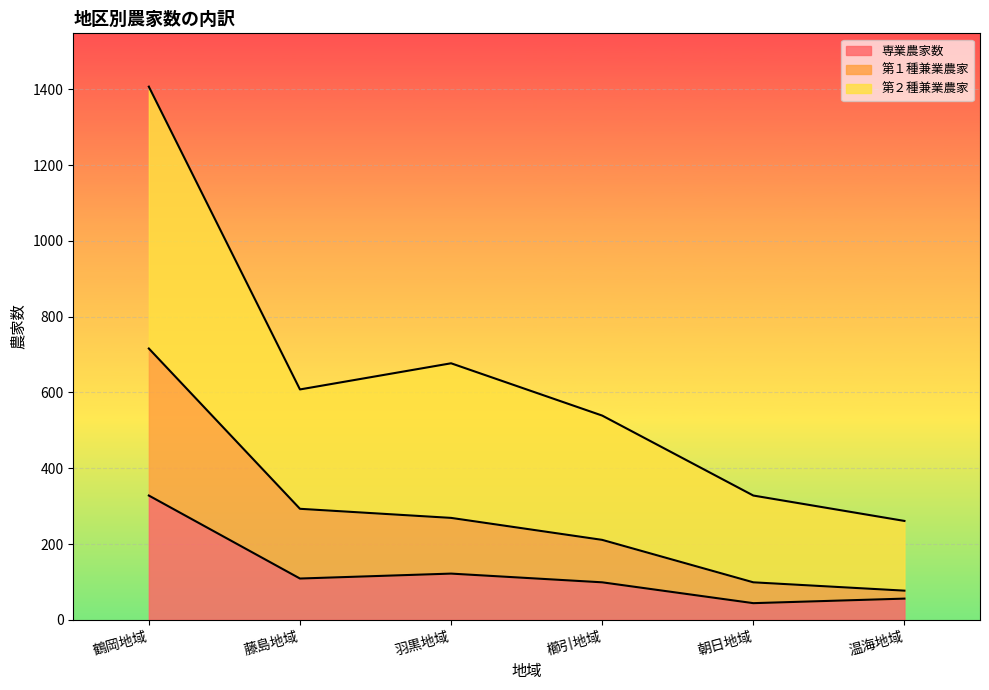

At how many categories does at least one series exceed 1014?

1